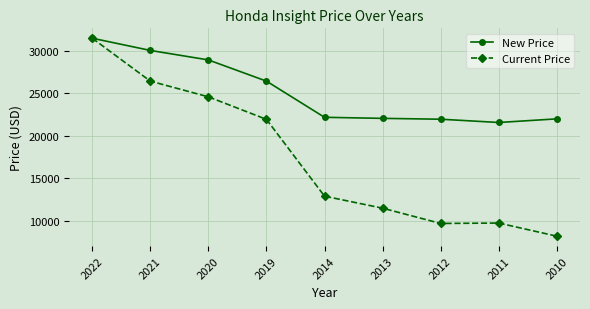

At which category does Current Price reach its first local peak?

2011